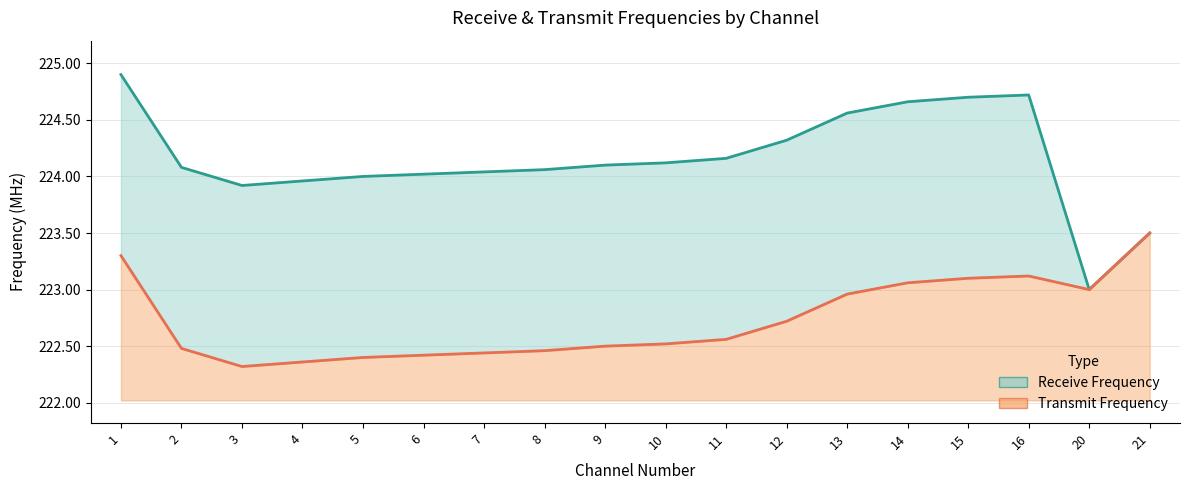

What is the sum of all Receive Frequency values?

4034.8